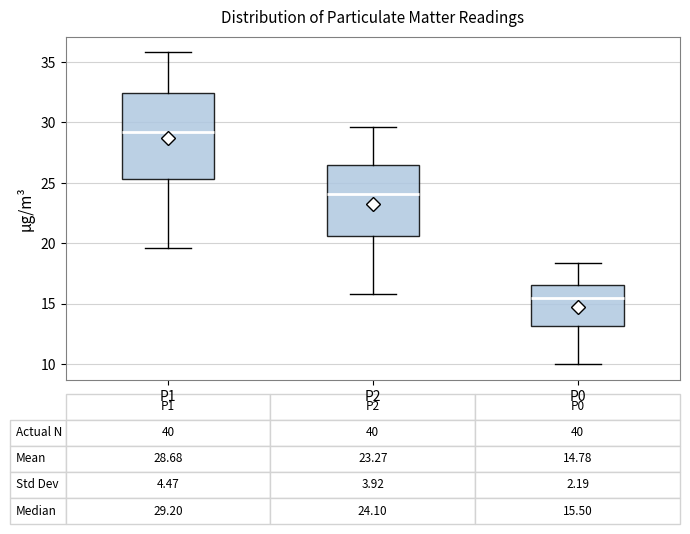

Which box is the tallest, from its lower edge to its upper edge?

P1